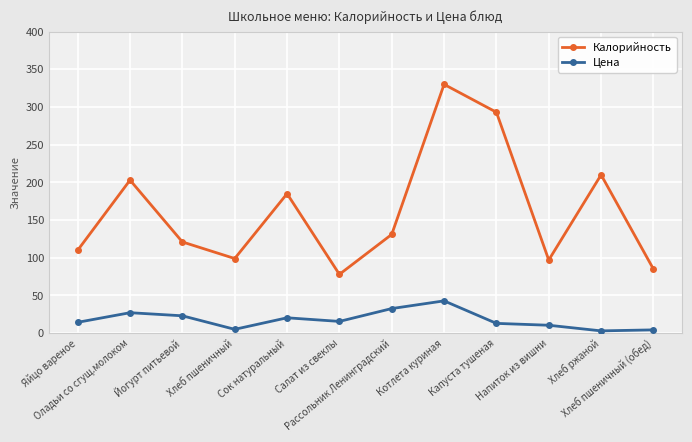

What is the difference between the Калорийность values at Хлеб пшеничный and Рассольник Ленинградский?

32.0